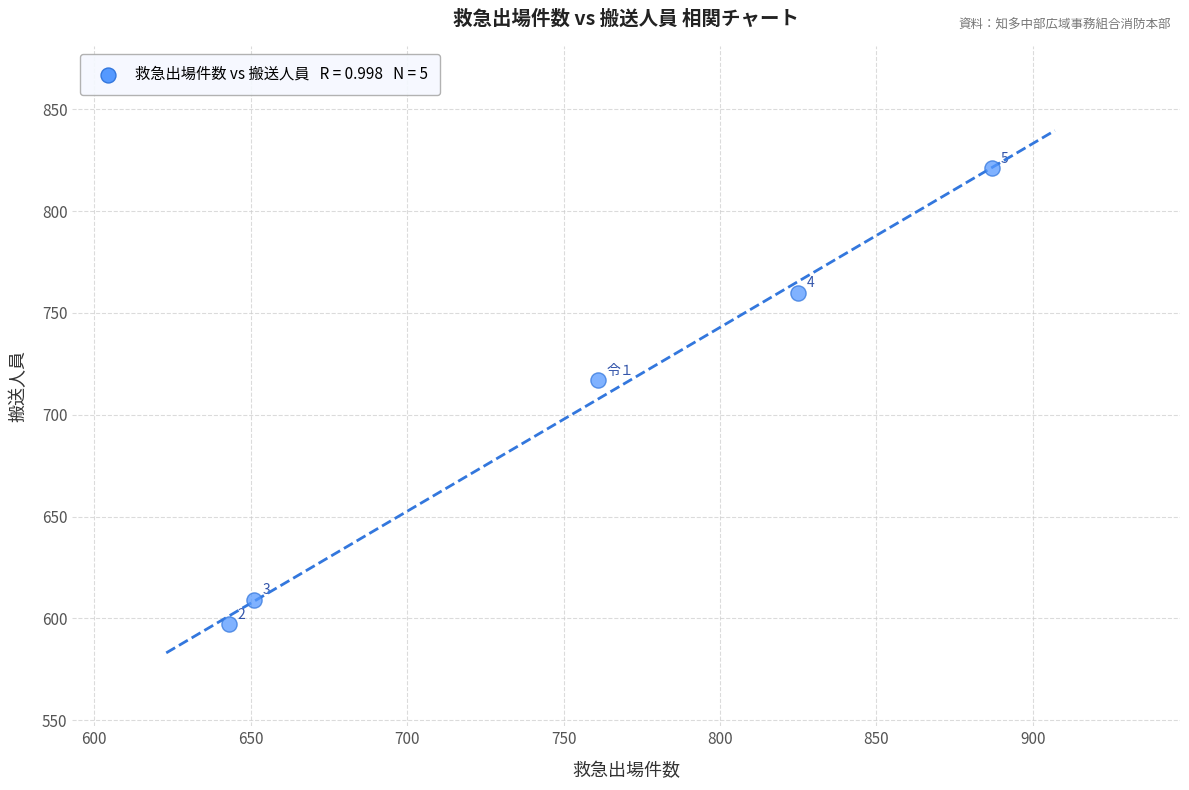

What Y value in the scatter plot is closest to 709?

717